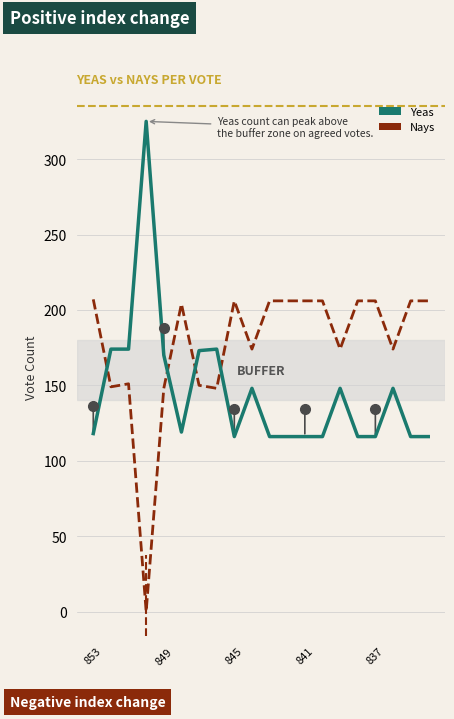

What is the maximum value shown in the chart?

325